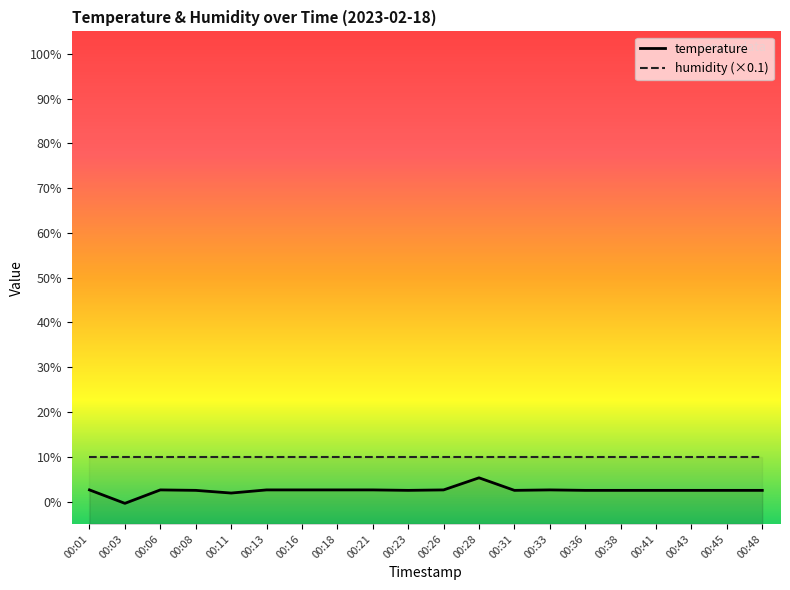

The chart shows a value of 1.0 at 00:08. True or false?

False